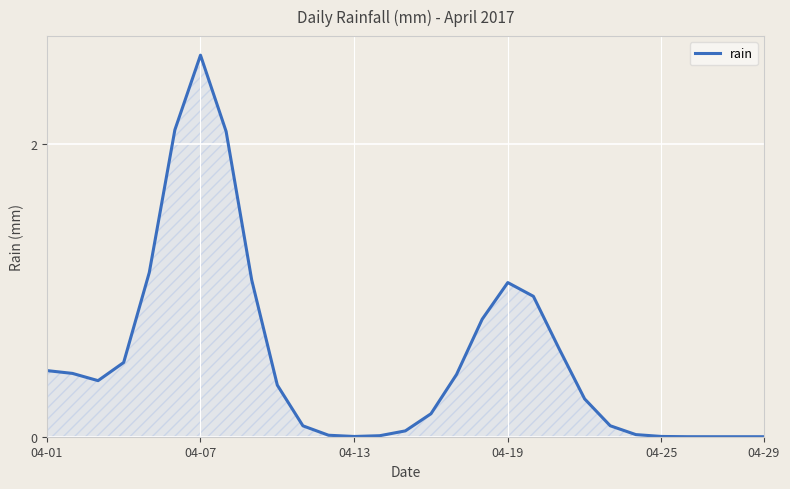

What is the maximum value shown in the chart?

2.6